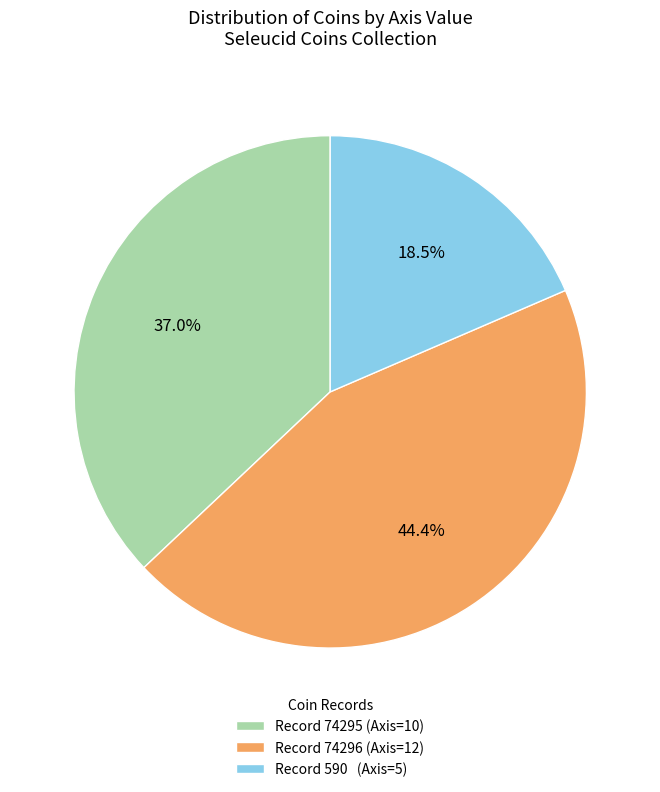

To the nearest percent, what is the average slice percentage?

33%